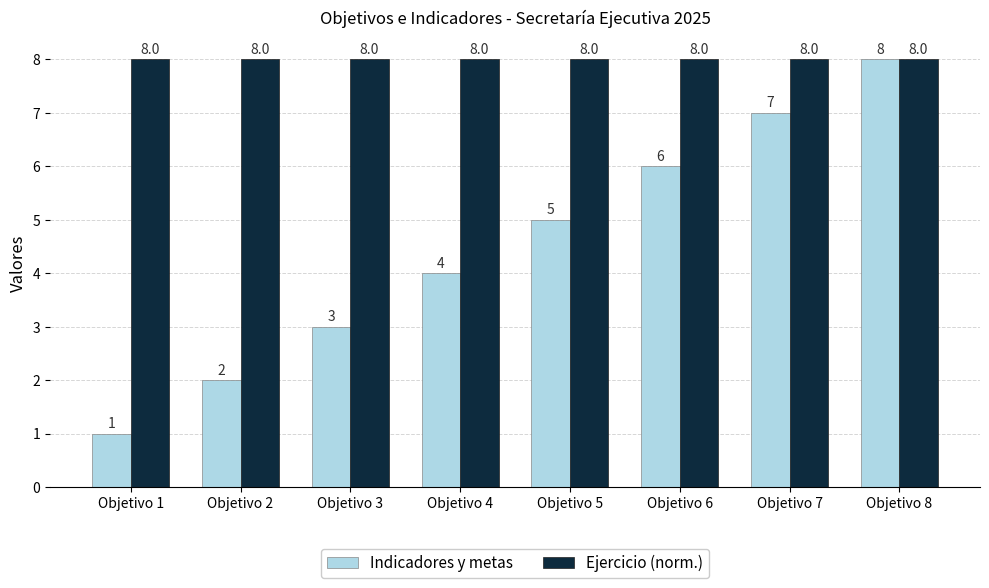

True or false: Indicadores y metas has a value of 2 at Objetivo 4.

False